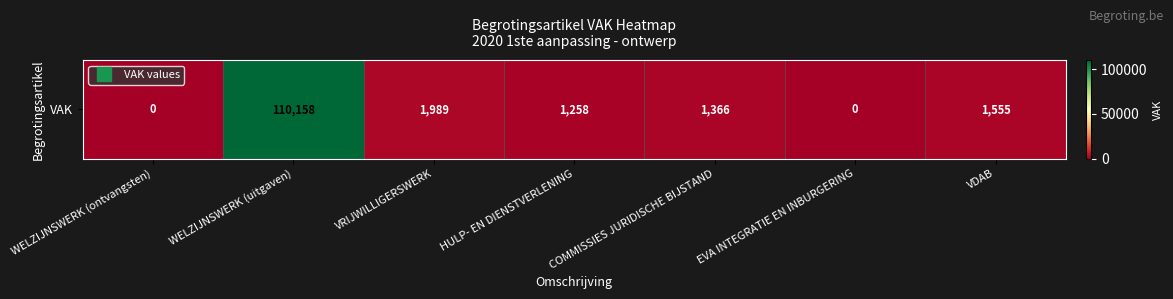

Which label corresponds to the smallest value in the chart?

WELZIJNSWERK (ontvangsten)